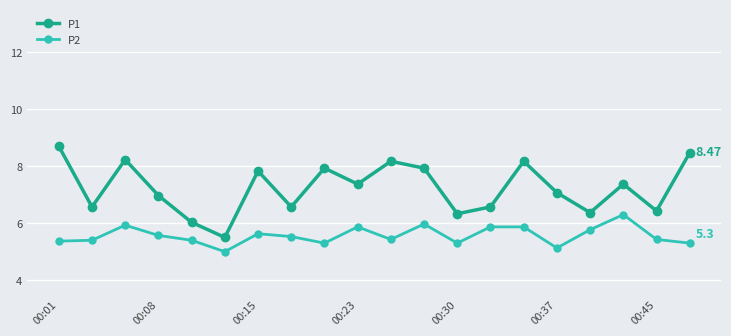

True or false: P1 has more than 0 interior local peaks.

True